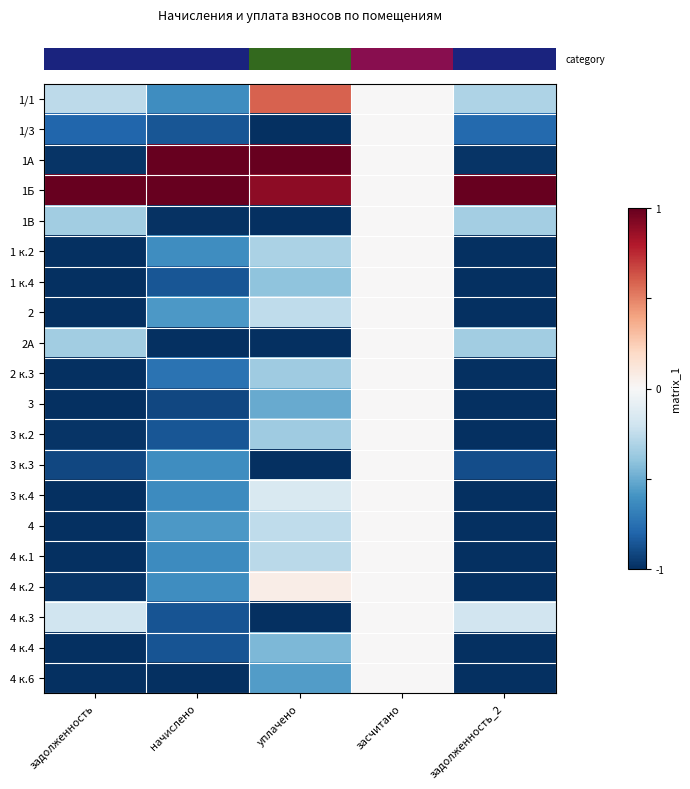

What is the total value across all series at задолженность?

-14.7